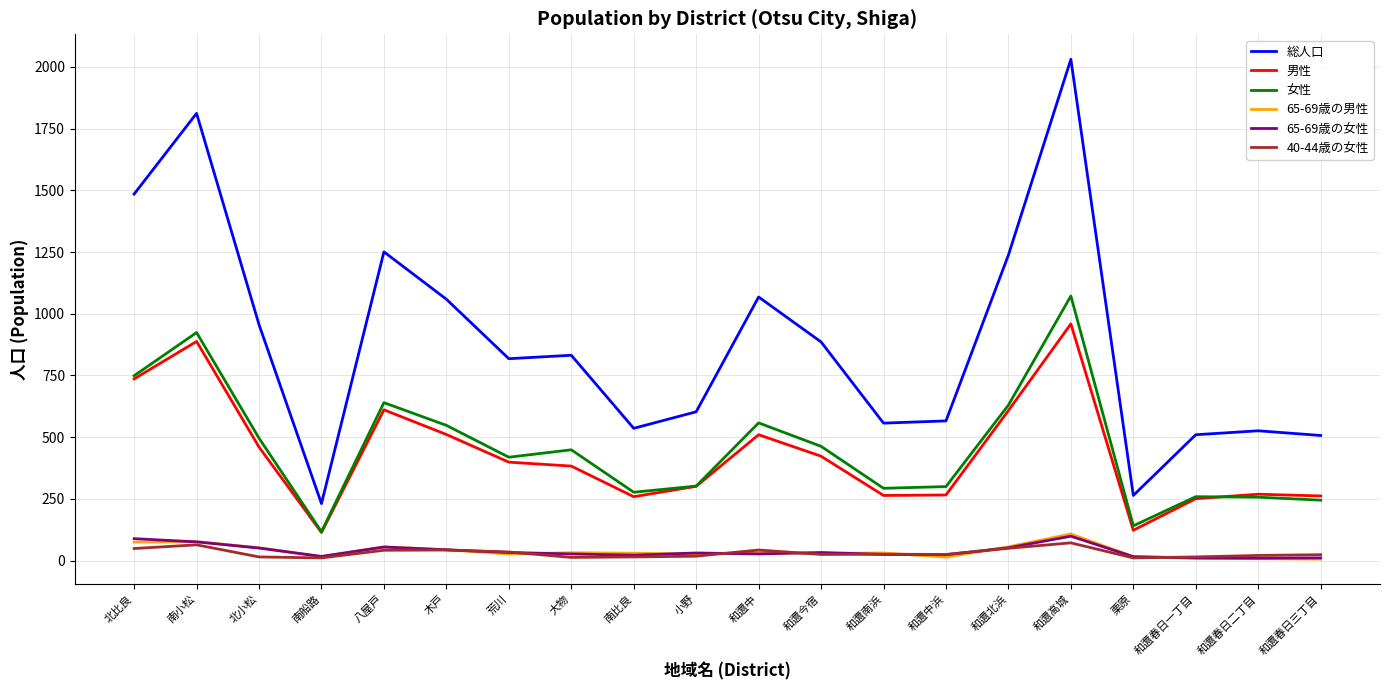

Which series has the widest spread of values?

総人口